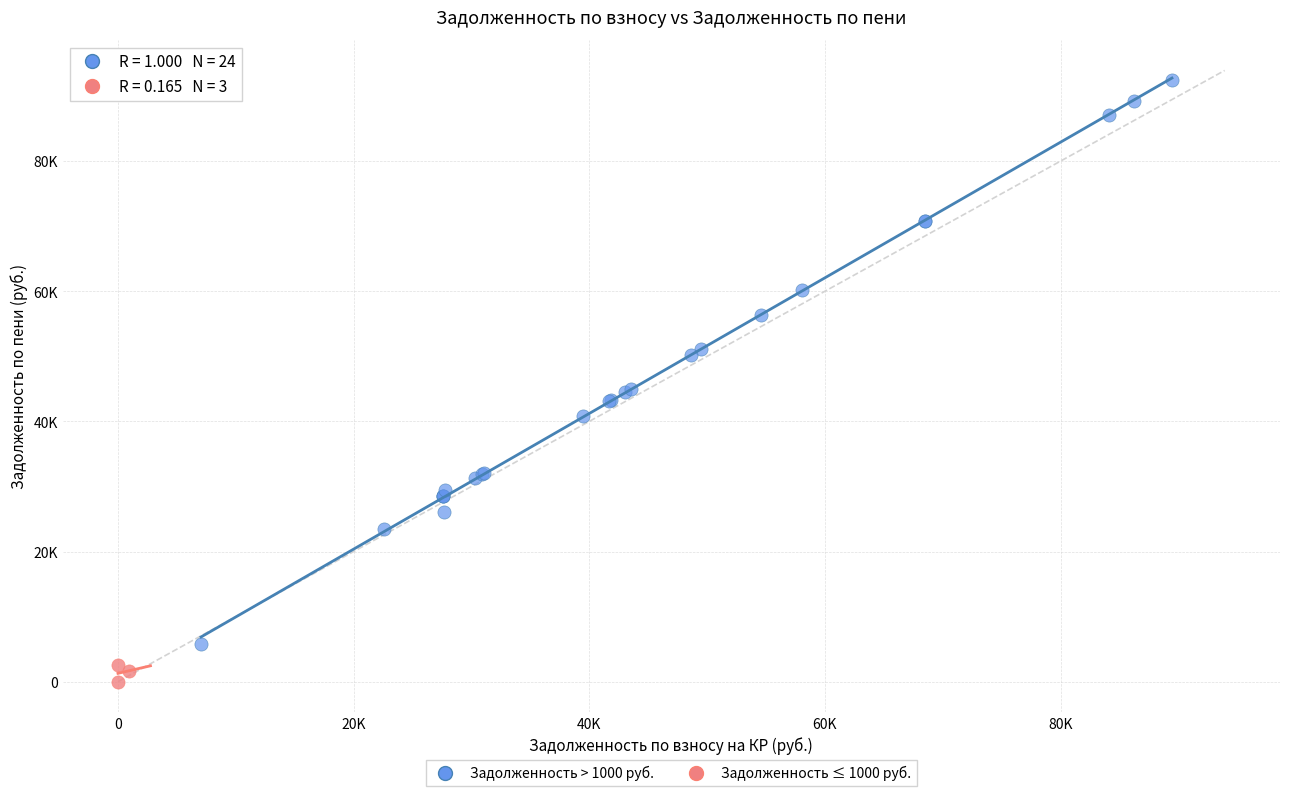

Which series has the widest spread of Y values?

Задолженность > 1000 руб.